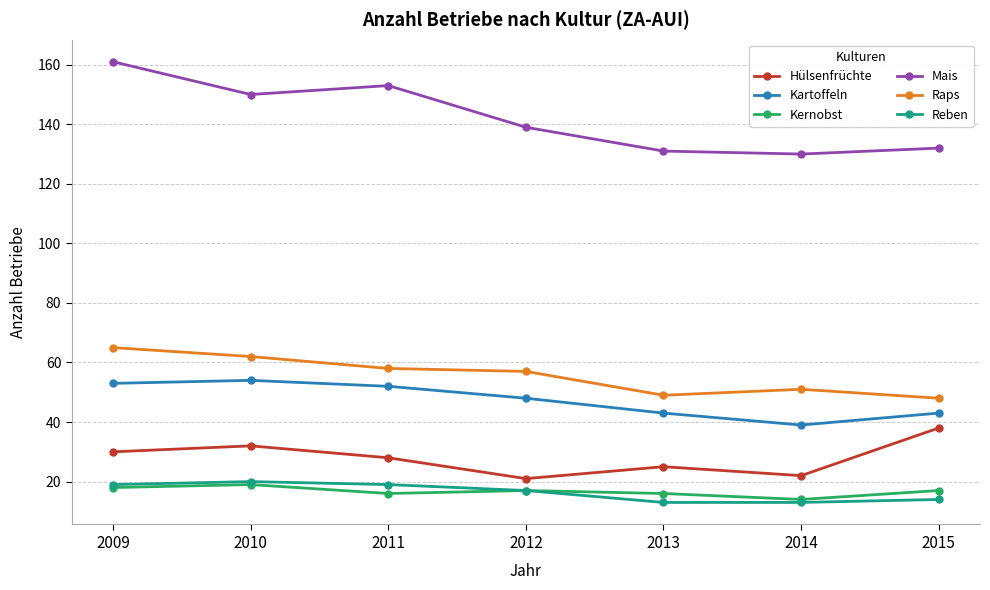

What is the difference between the maximum and second lowest values in the Reben series?

7